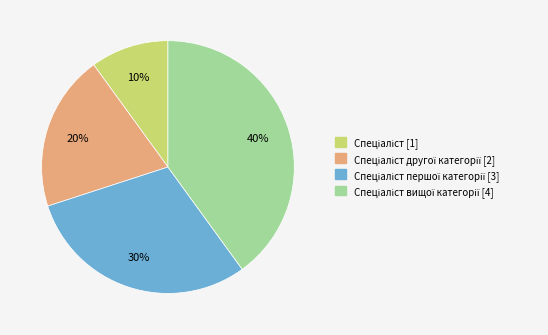

Count the number of slices in the pie.

4